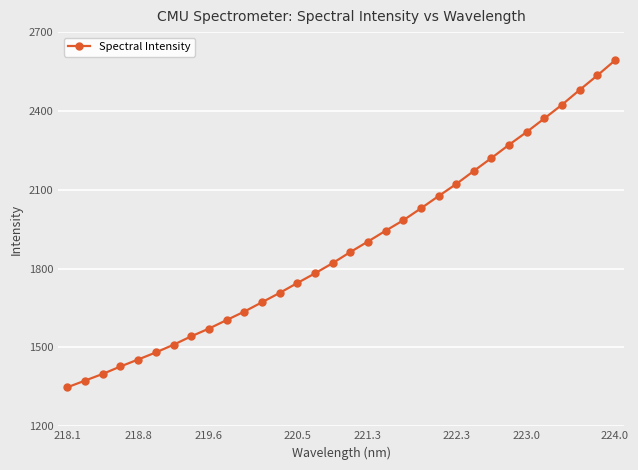

What is the value of the 12th point from the left?

1671.8